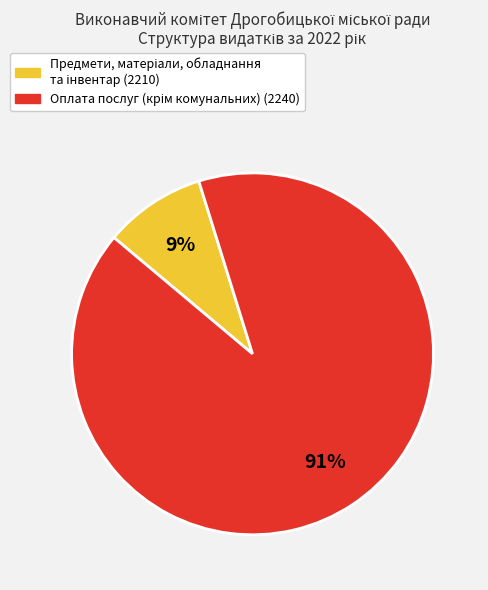

Is there any slice that represents more than half of the pie?

Yes